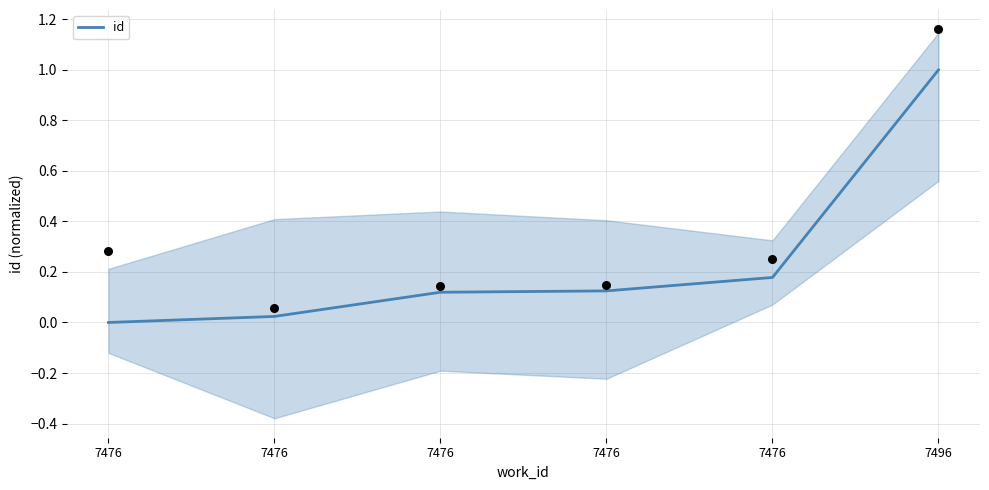

Between 7496 and 7476, which is larger?

7496